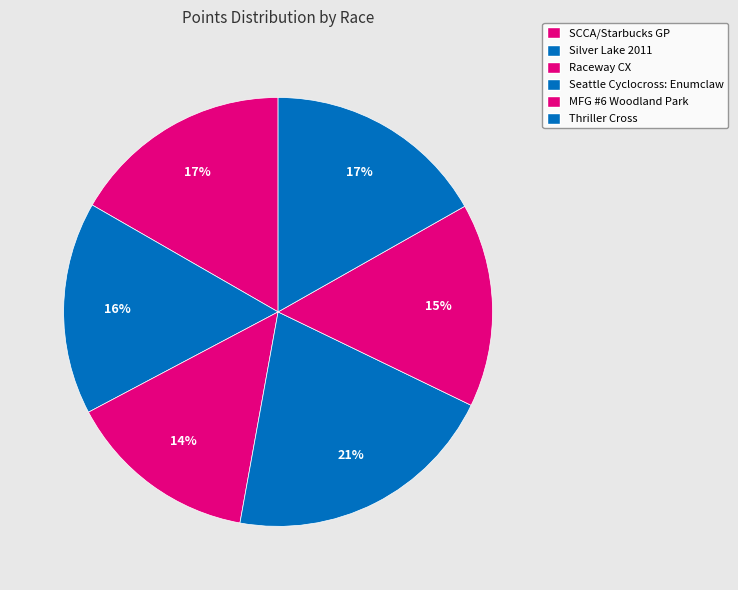

Is it true that Seattle Cyclocross: Enumclaw is 29% of the pie?

False